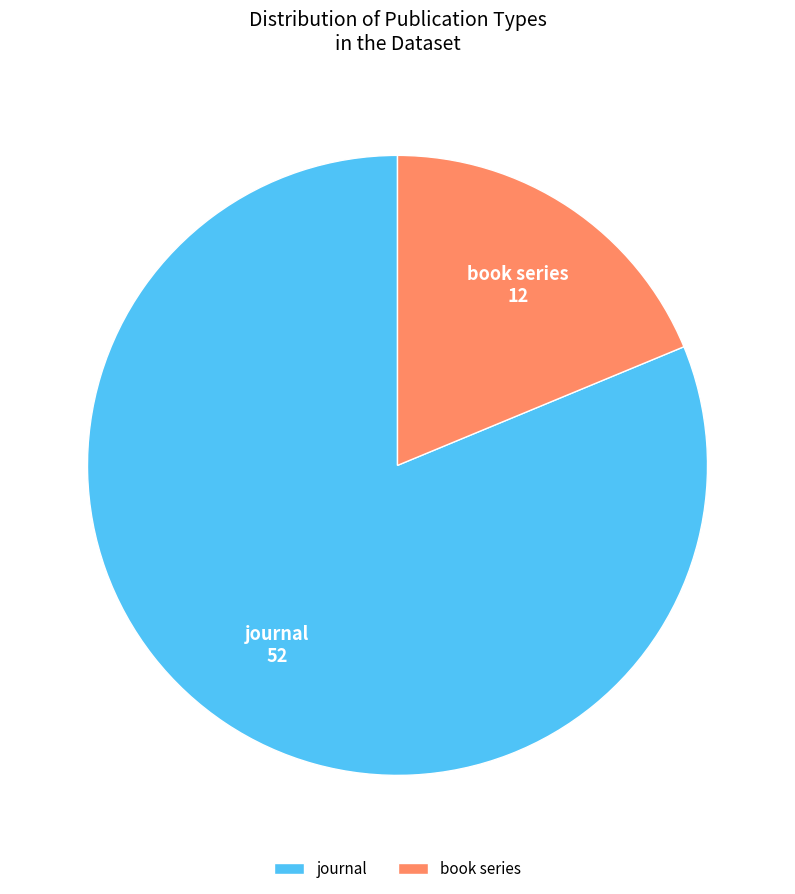

Is the sum of journal and book series greater than half?

Yes